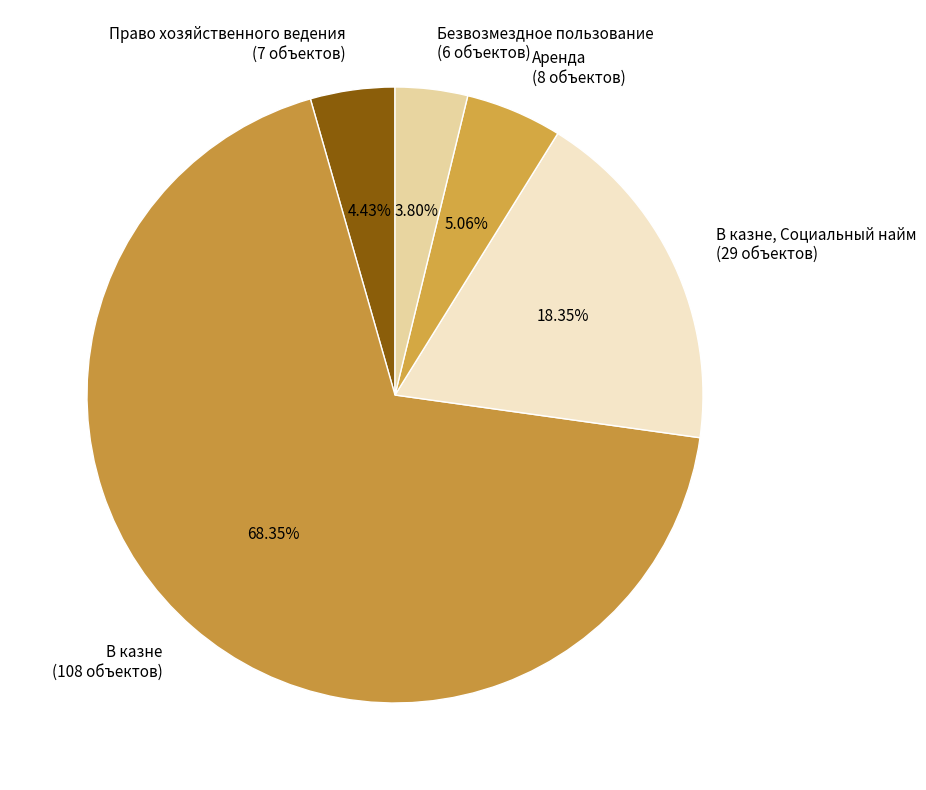

Approximately how many times larger is the value at В казне (108 объектов) compared to В казне, Социальный найм (29 объектов)?

3.7